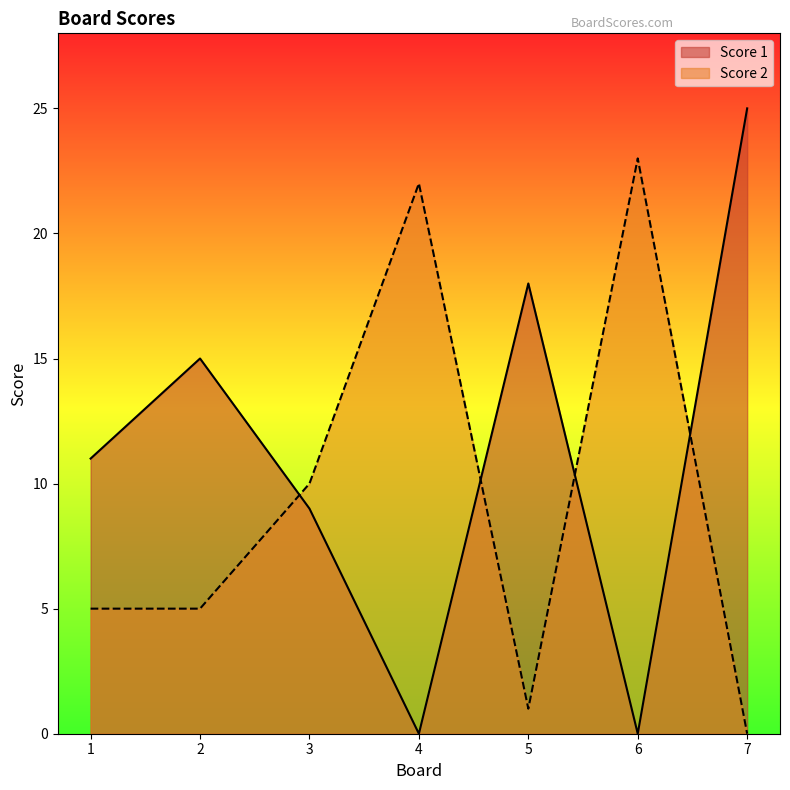

Which has a higher value, 2 or 3?

2